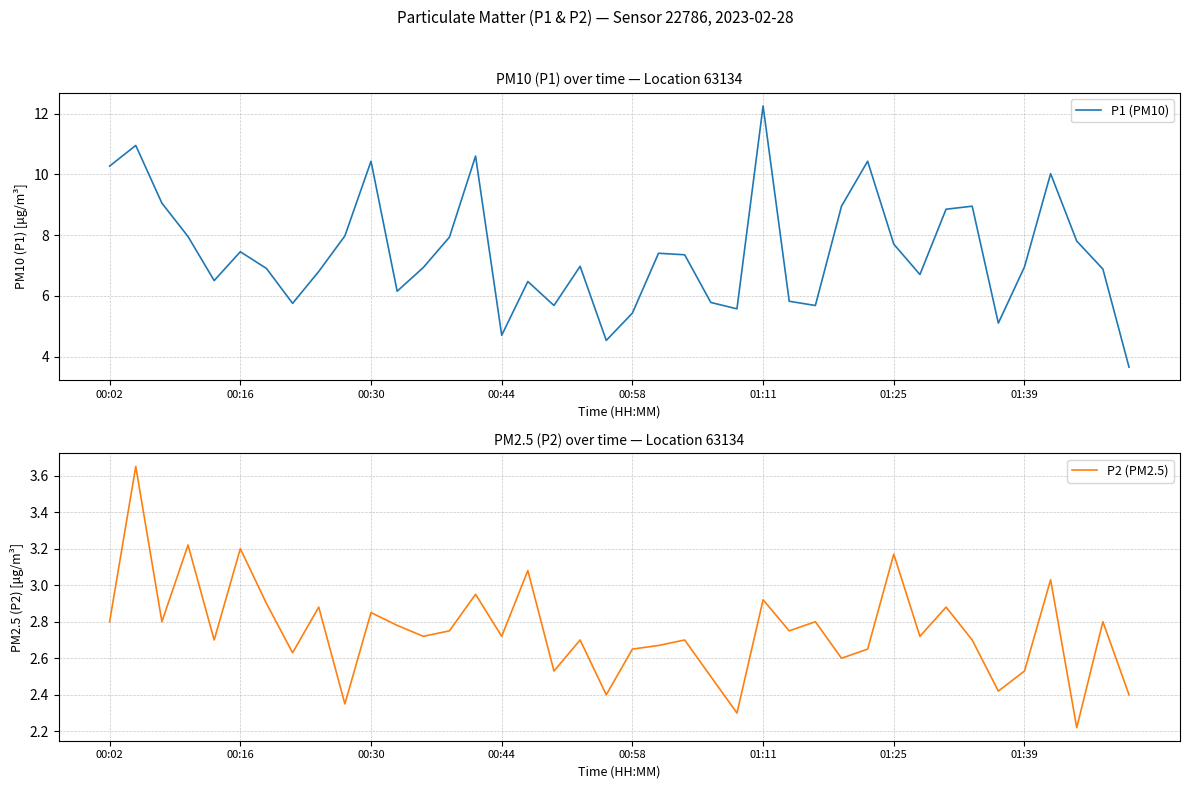

Between 12 and 30, which is larger?

30